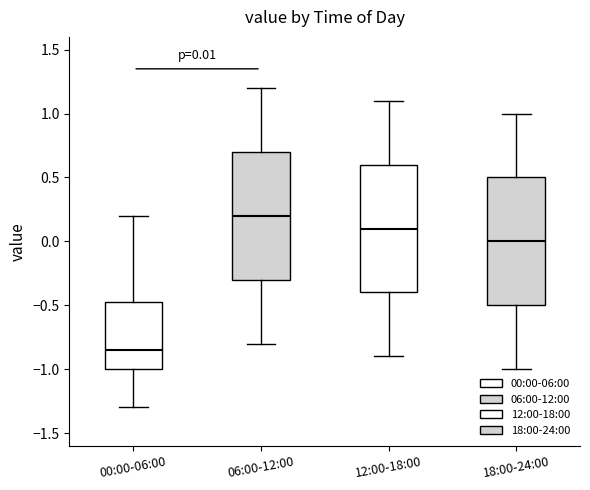

Which box has the lowest median line?

00:00-06:00